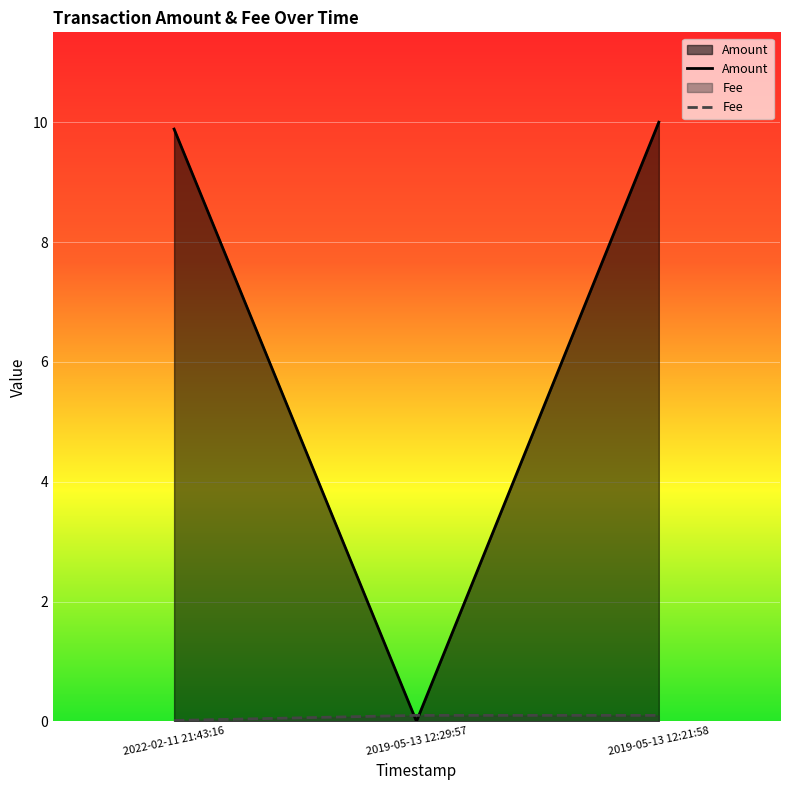

Is the value of Amount at 2019-05-13 12:29:57 greater than the value of Fee at 2022-02-11 21:43:16?

No